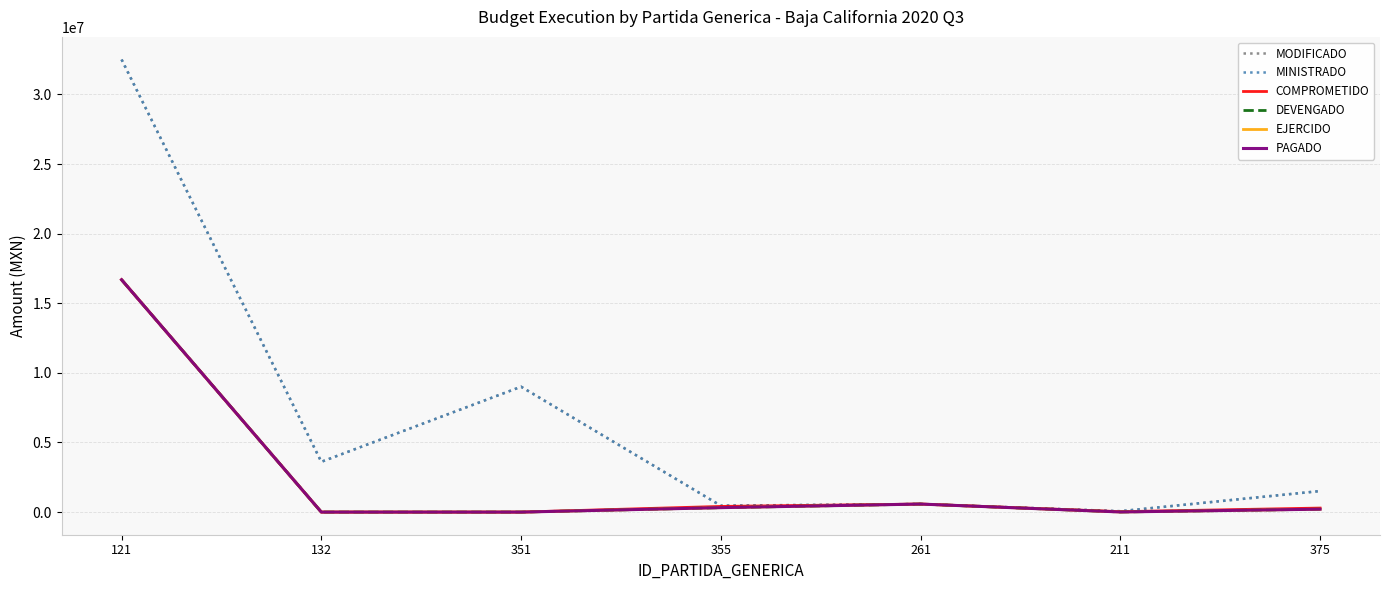

Reading right to left, what are all the values shown in this chart?

MODIFICADO: 1510762.1	62204.0	577227.6	460701.4	9005386.3	3612066.6	32508602.0
MINISTRADO: 1510762.1	62204.0	577227.6	460701.4	9005386.3	3612066.6	32508602.0
COMPROMETIDO: 289957.3	30067.7	577199.0	407670.4	0.0	0.0	16690393.3
DEVENGADO: 209257.3	9115.7	577199.0	319679.2	0.0	0.0	16690393.3
EJERCIDO: 209257.3	9115.7	577199.0	319679.2	0.0	0.0	16690393.3
PAGADO: 209257.3	9115.7	577199.0	319679.2	0.0	0.0	16690393.3